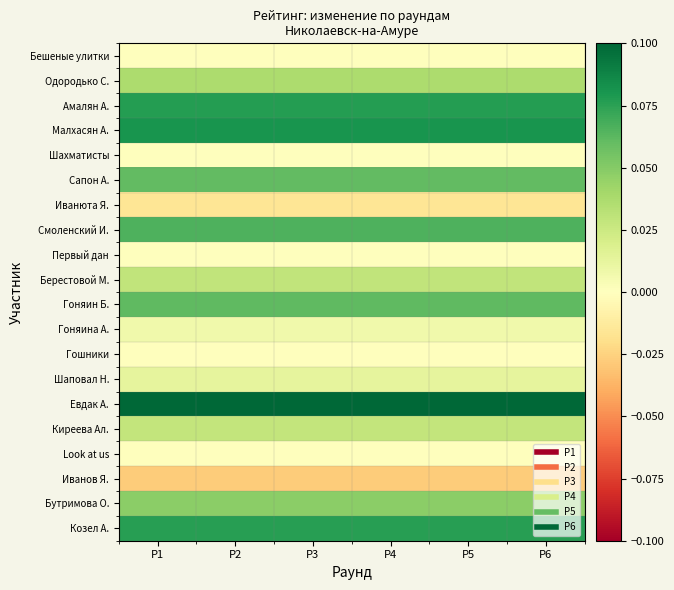

Which has a higher value, Р4 or Р6?

Р4